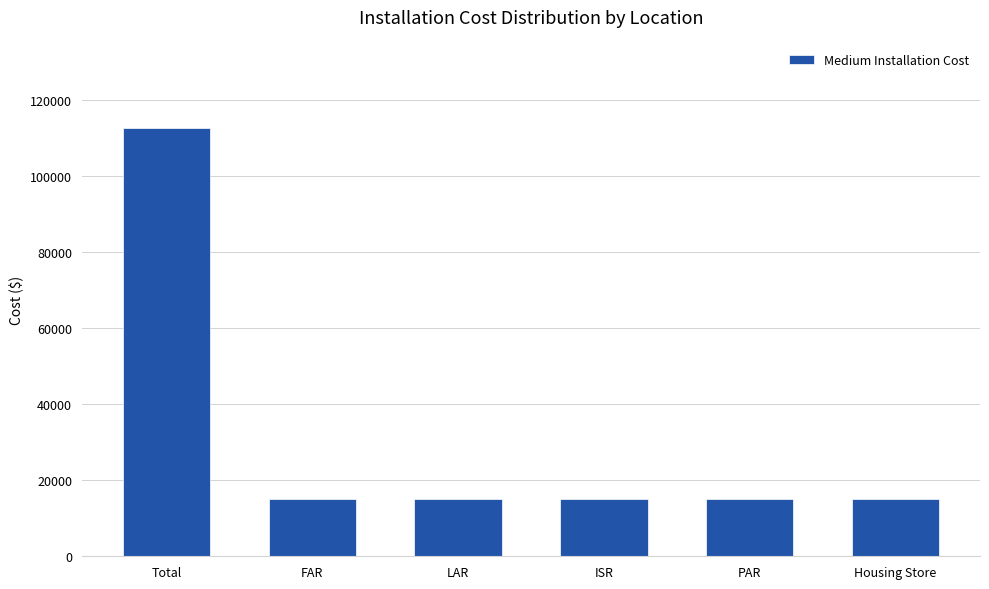

What is the label of the 2nd bar from the left?

FAR